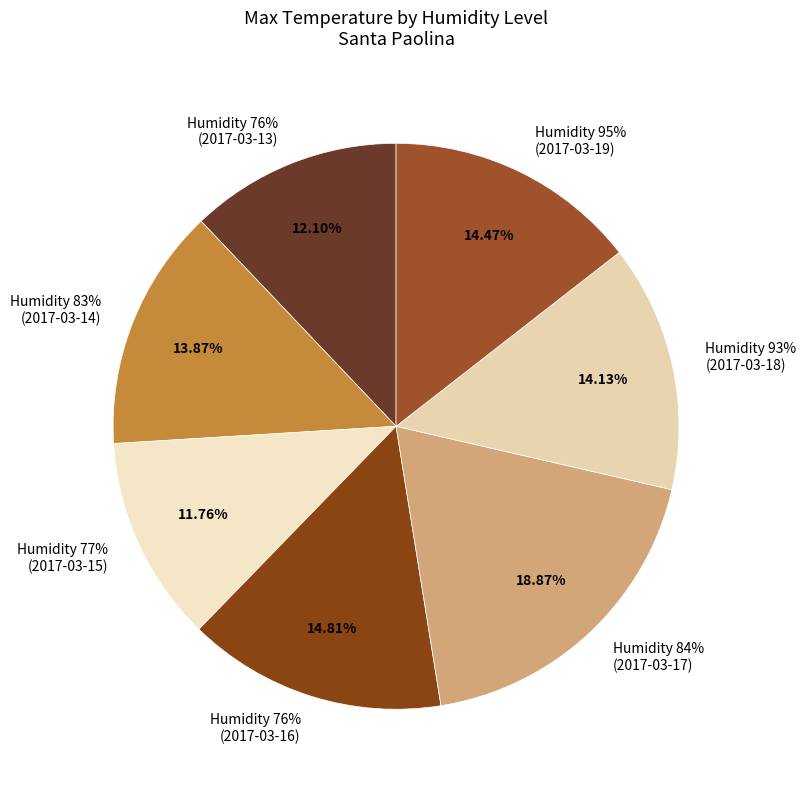

Rank the categories by value from highest to lowest.

84, 76, 95, 93, 83, 76, 77